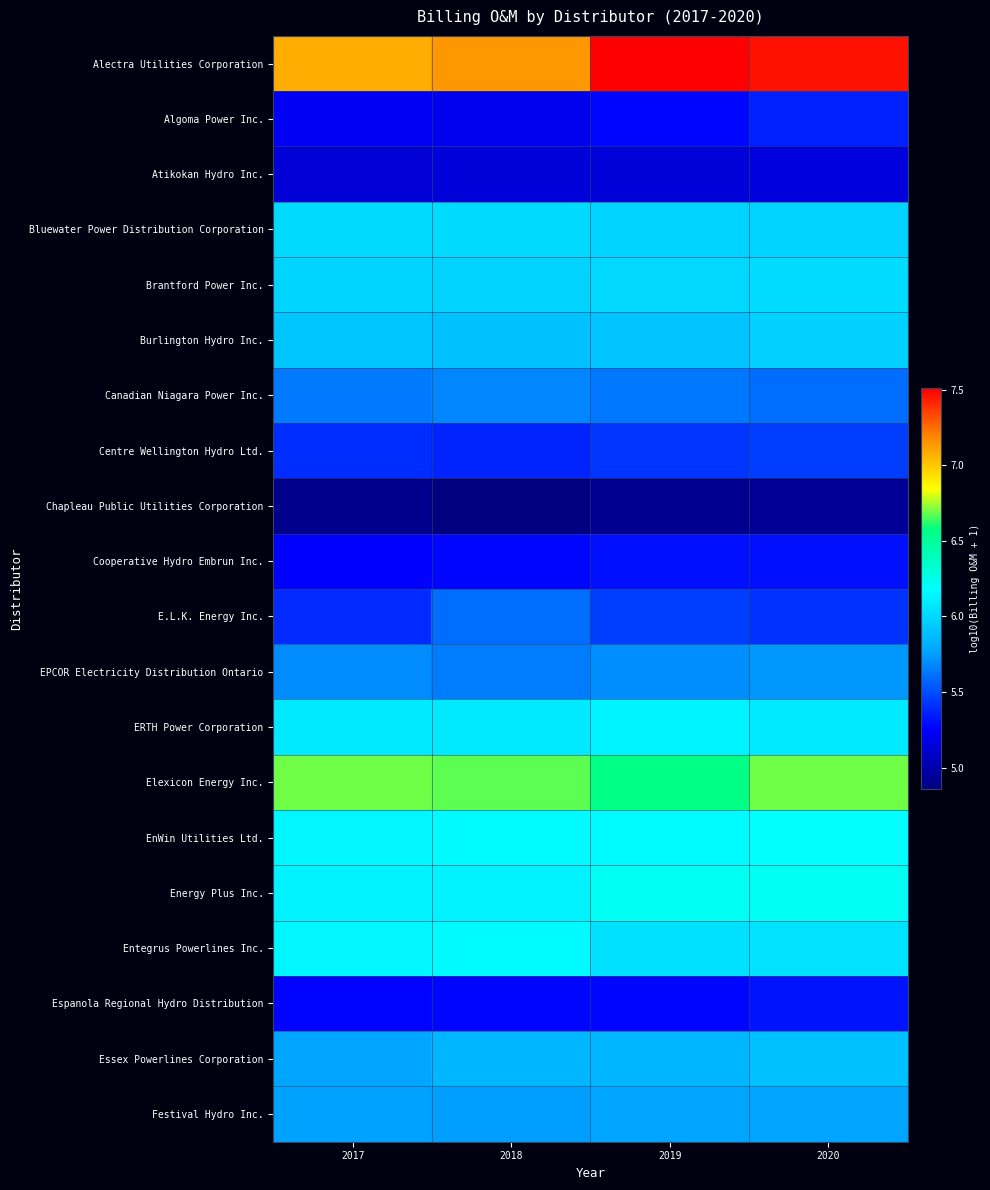

Which category has the lowest value across all series?

2018